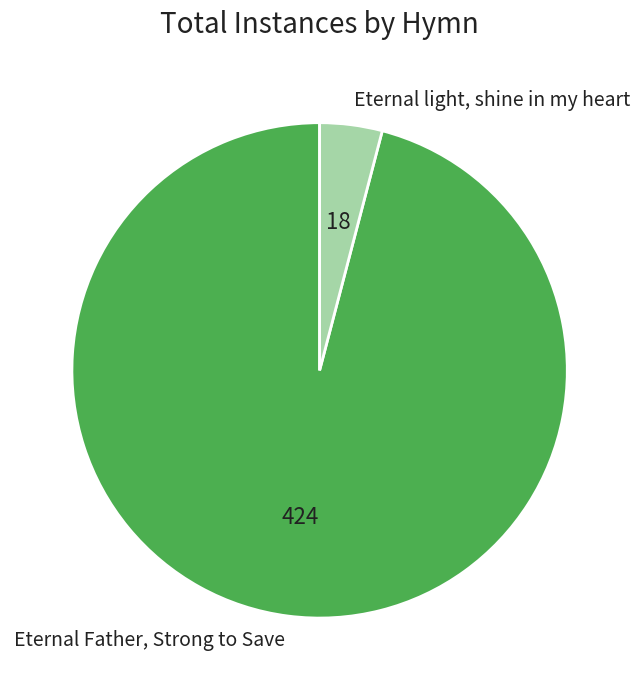

How many segments does this pie chart have?

2